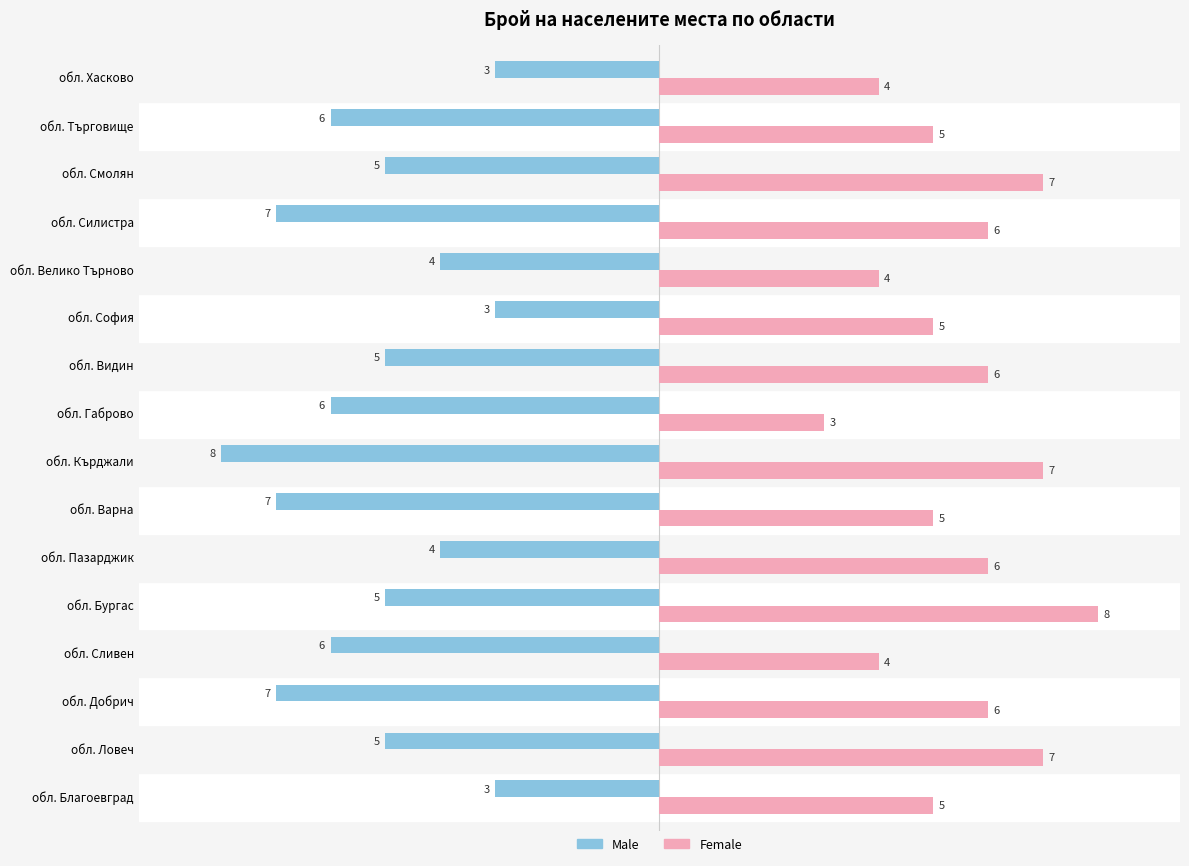

The value of Male at обл. Търговище is -2. True or false?

False